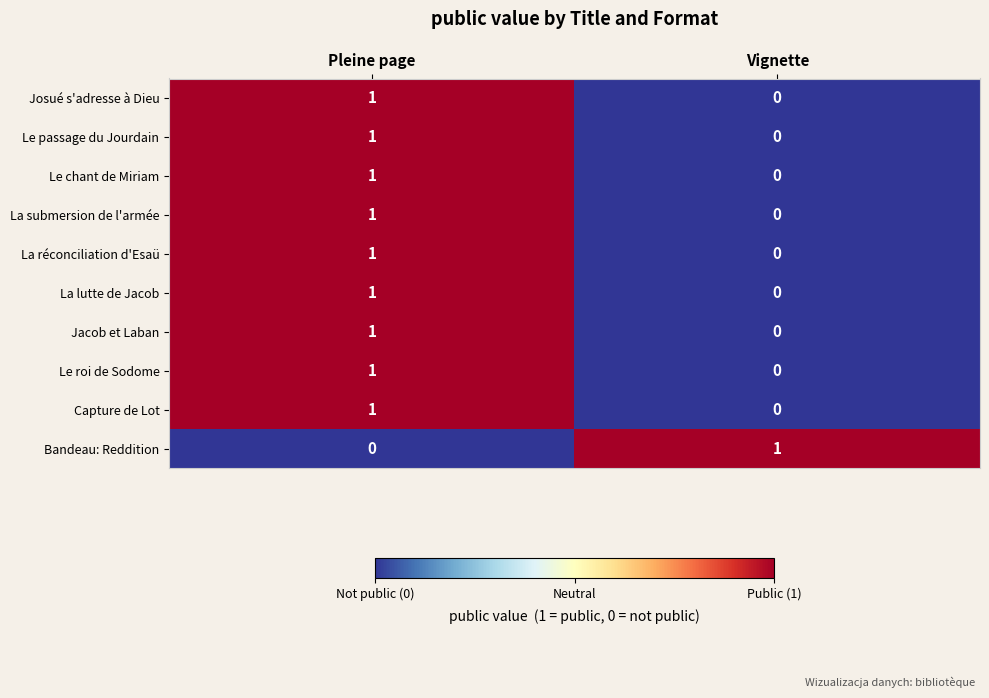

Where is Capture de Lot nearest to the value 0?

Vignette